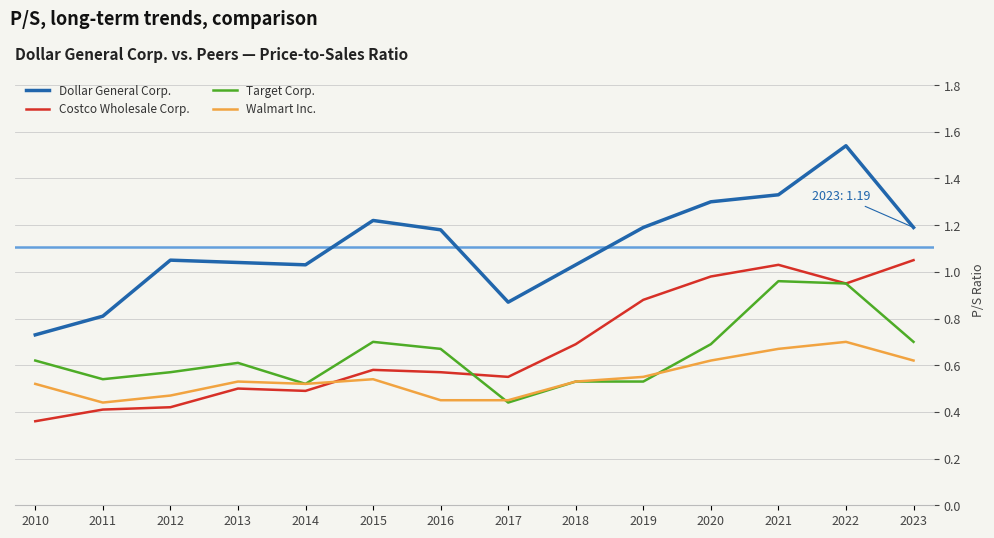

Where is Costco Wholesale Corp. nearest to the value 0?

2010